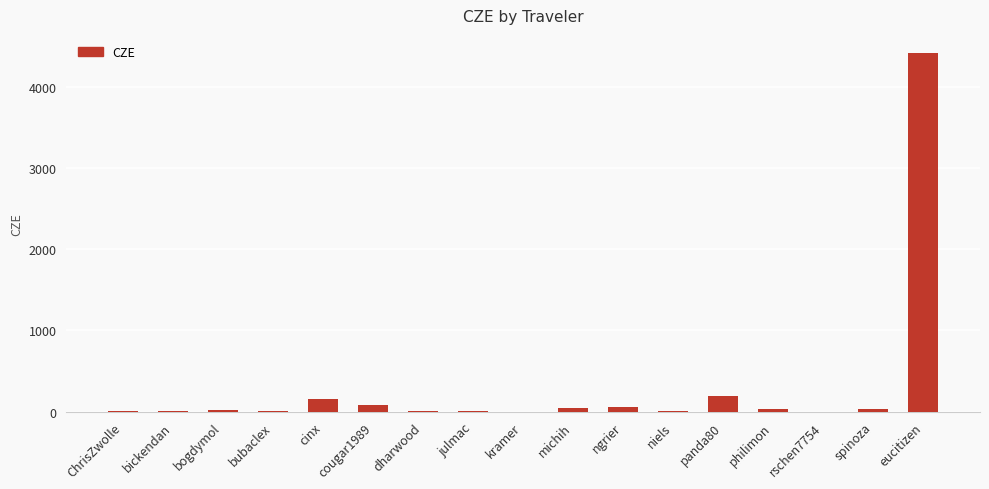

The value at eucitizen is 7081.7. True or false?

False